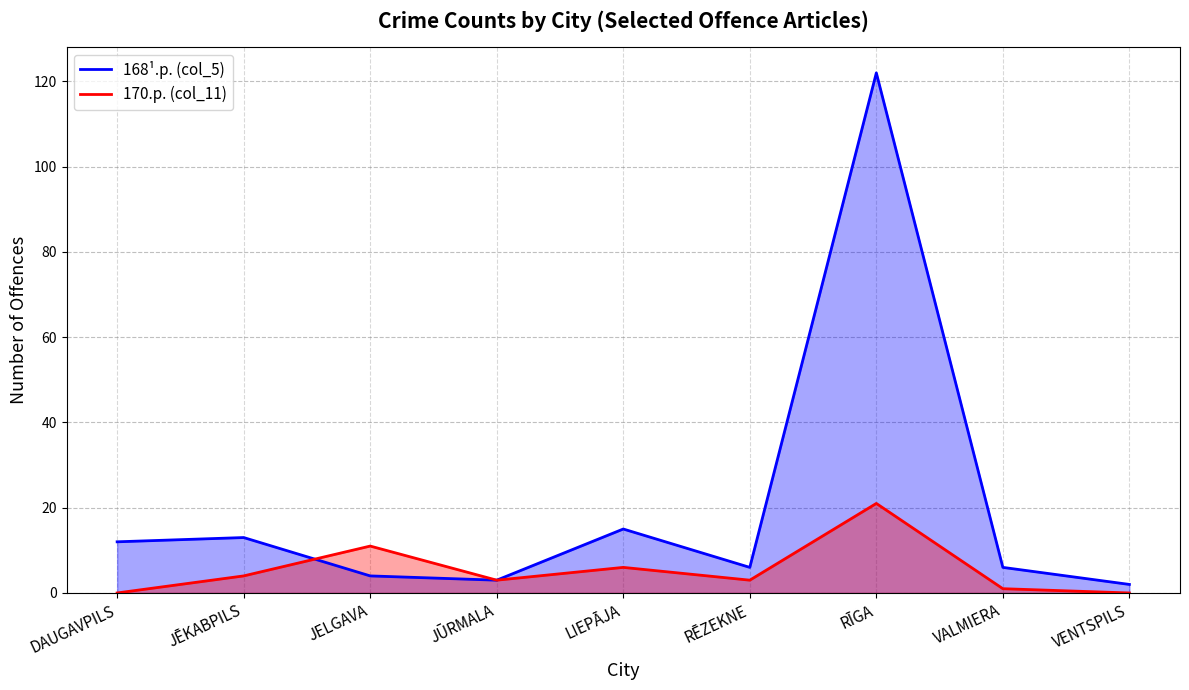

How many data points does each series have?

9